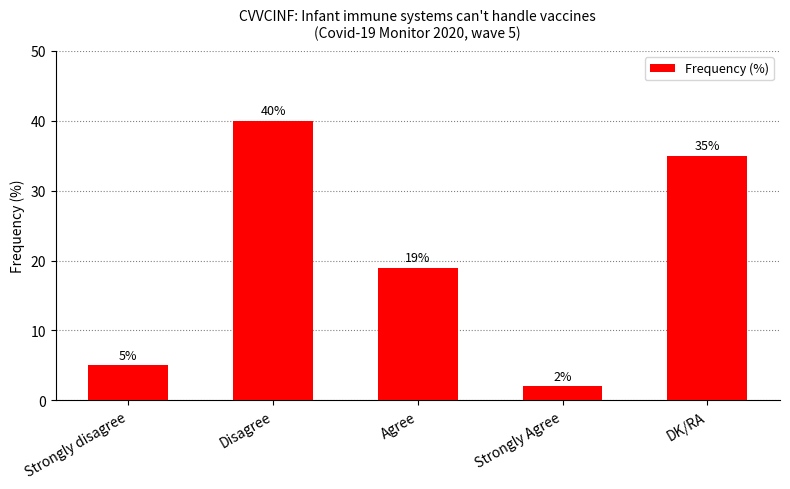

What is the difference between the values at Agree and Disagree?

21